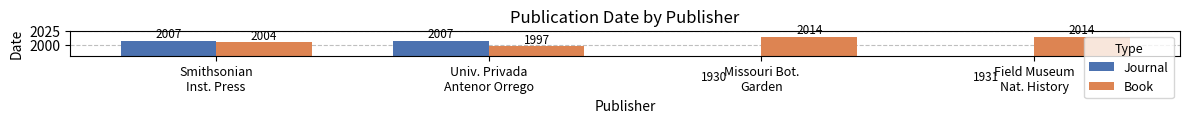

List the labels in order of Journal value, largest first.

Smithsonian
Inst. Press, Univ. Privada
Antenor Orrego, Field Museum
Nat. History, Missouri Bot.
Garden